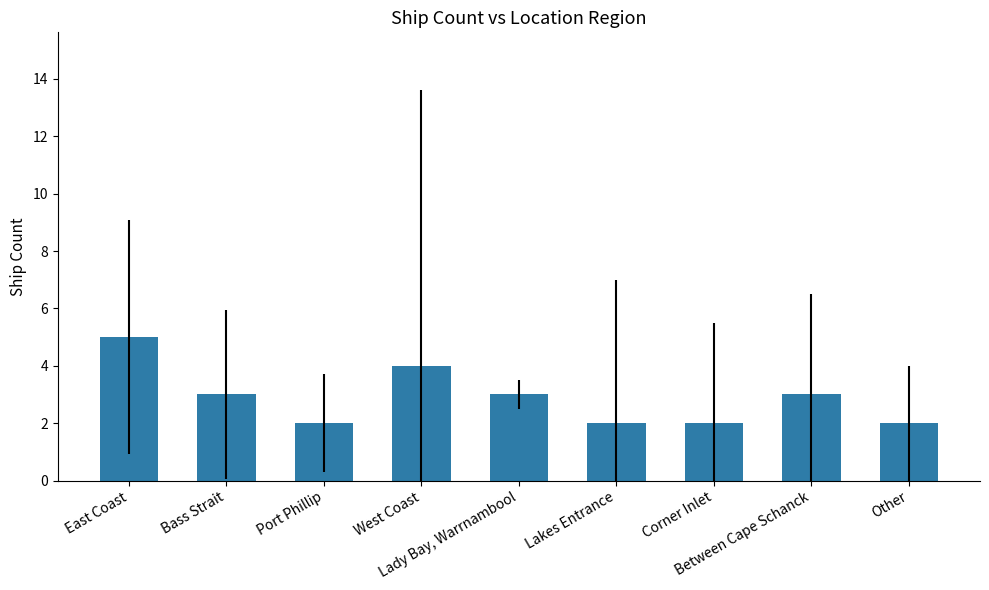

How many values are between 2 and 3?

7